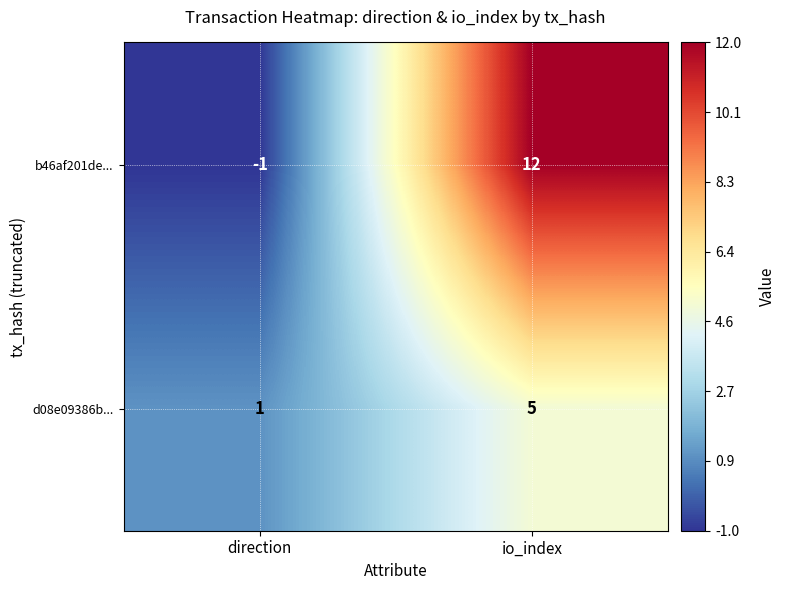

The d08e09386b... series shows 0 at direction. True or false?

False